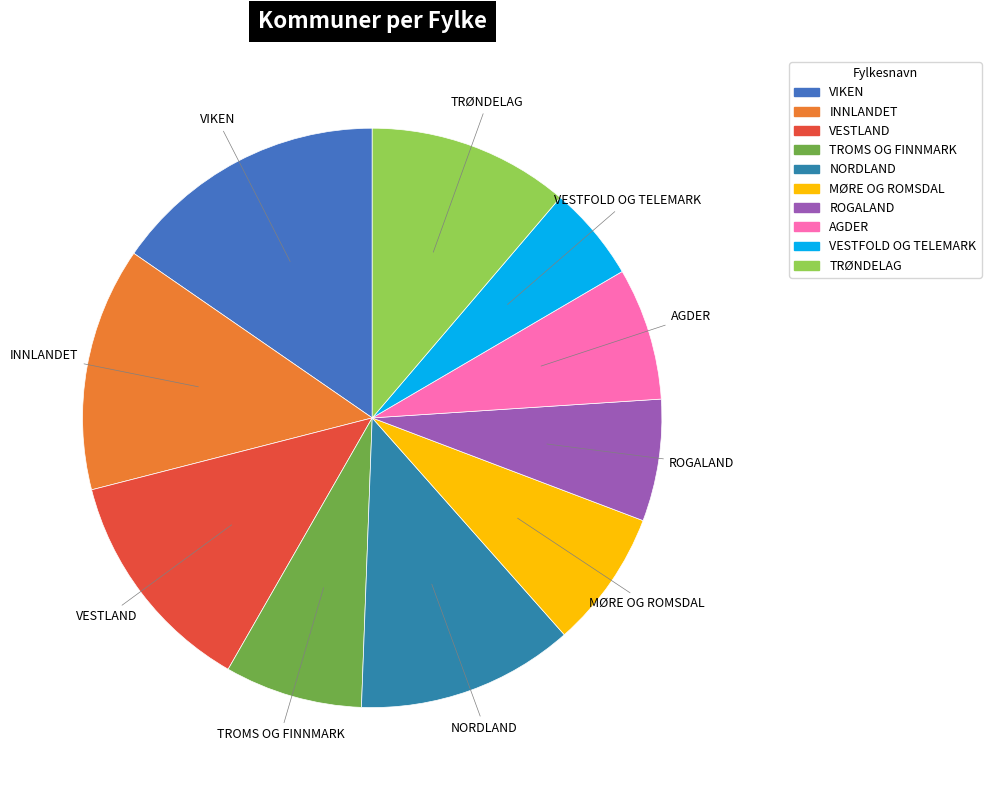

True or false: ROGALAND accounts for 7% of the total.

True